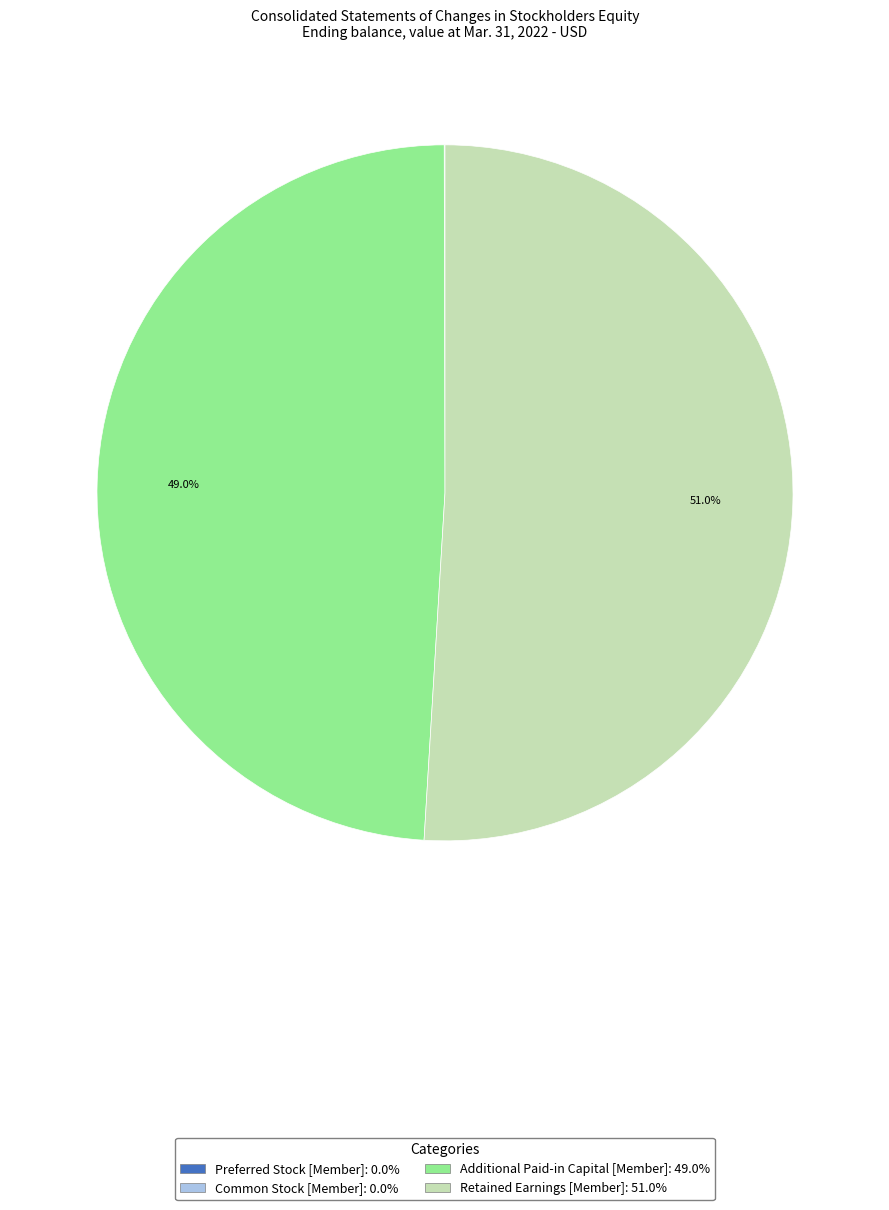

Which category has the biggest portion of the pie?

Retained Earnings [Member]